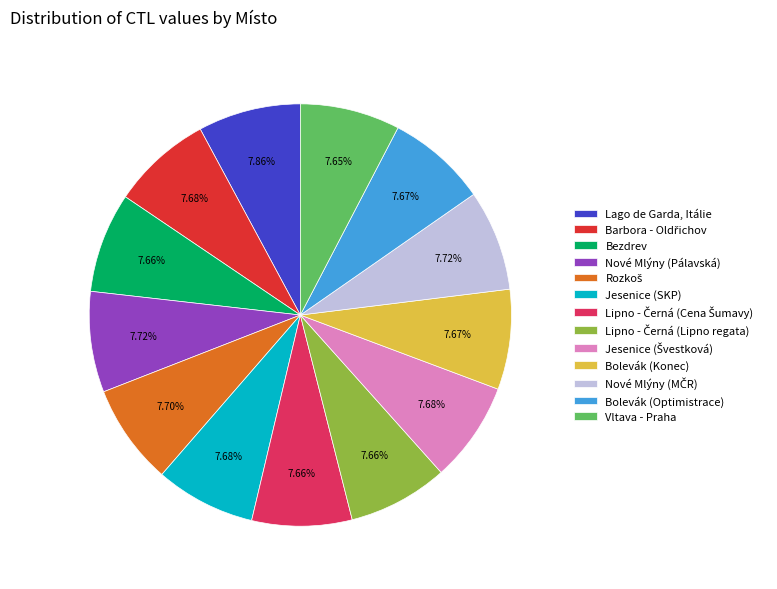

What percentage is the Bolevák (Konec) slice, to the nearest percent?

8%